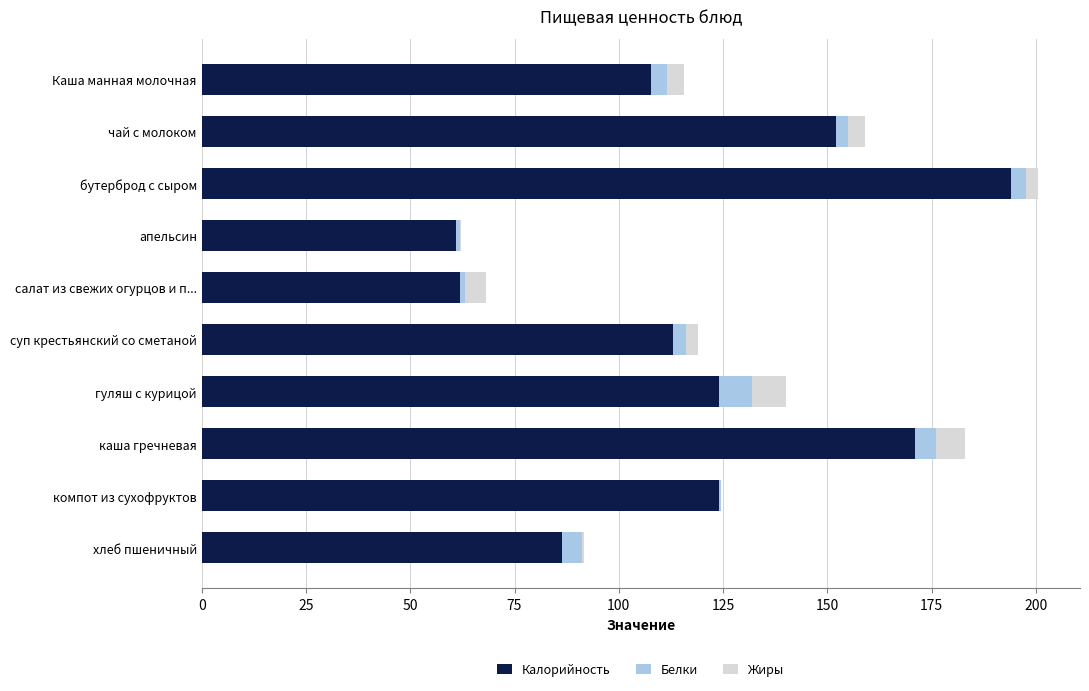

At which category is the sum across all series the highest?

бутерброд с сыром